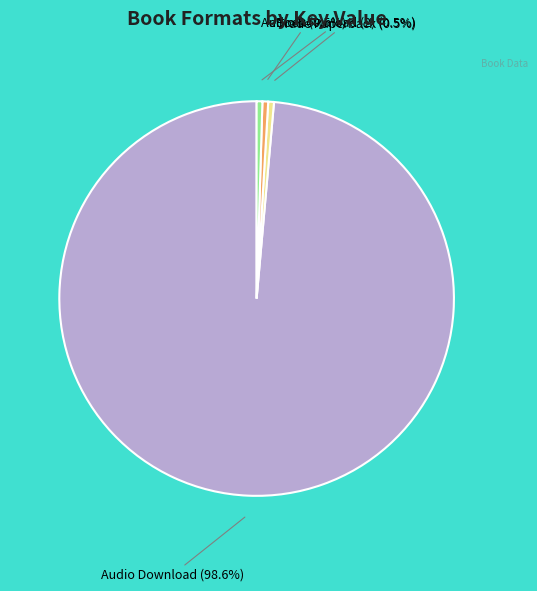

Is there any slice that represents more than half of the pie?

Yes